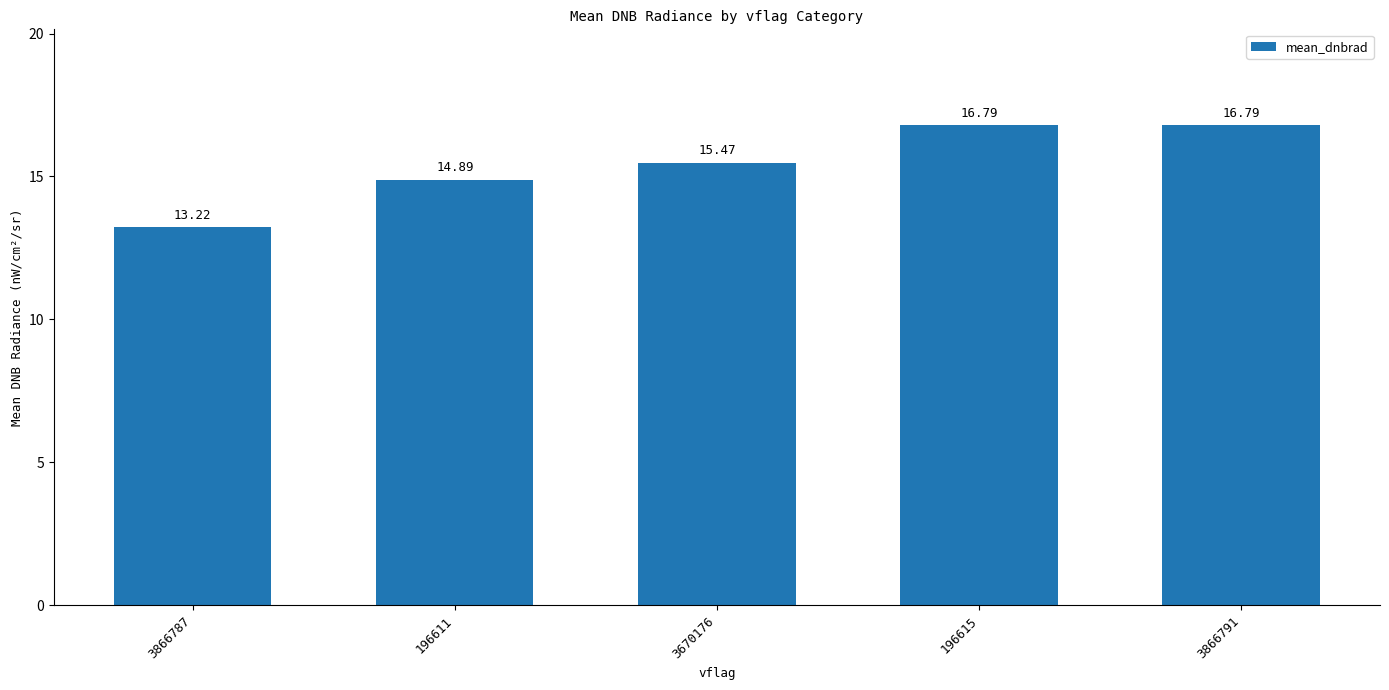

What is the minimum value shown in the chart?

13.2